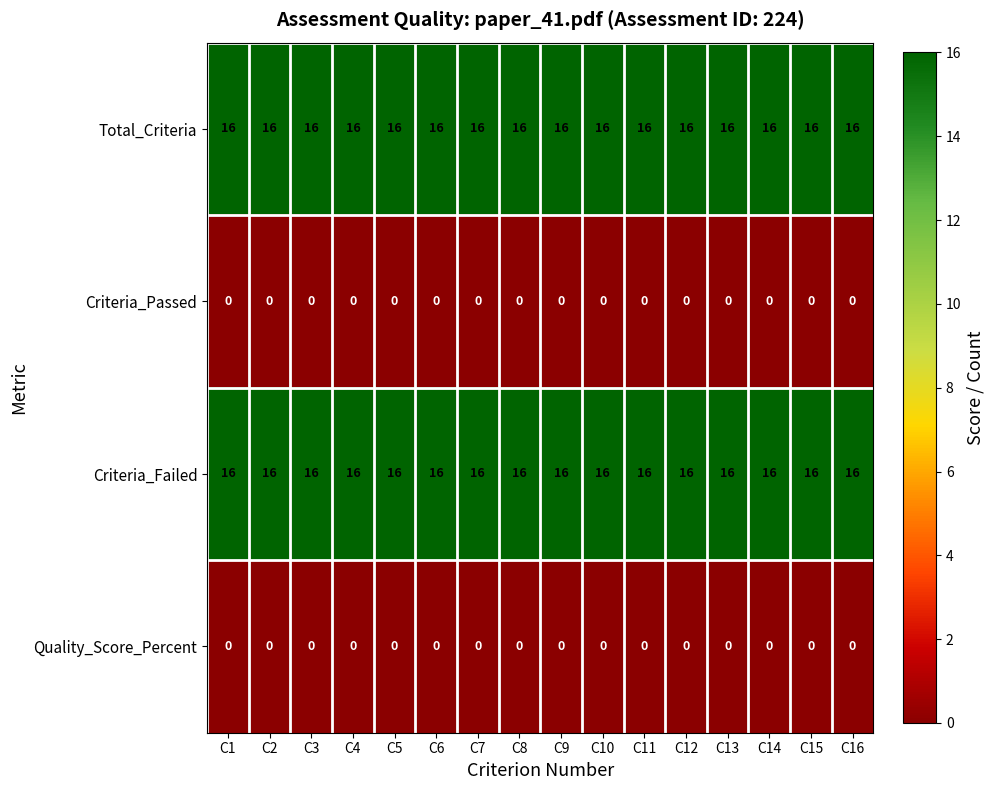

At how many categories does at least one series exceed 12?

16